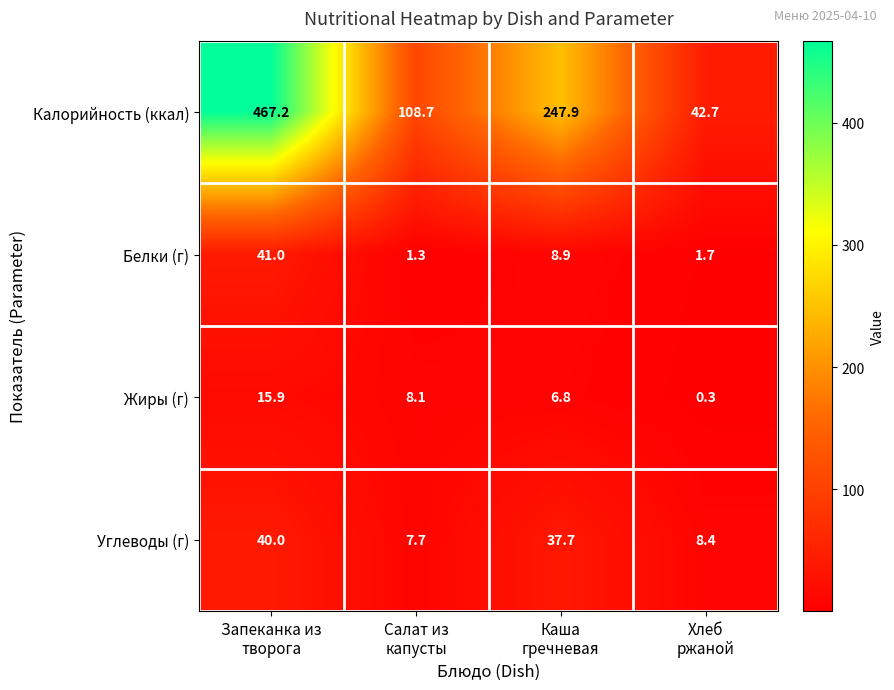

Which series has the largest total across all categories?

Калорийность (ккал)